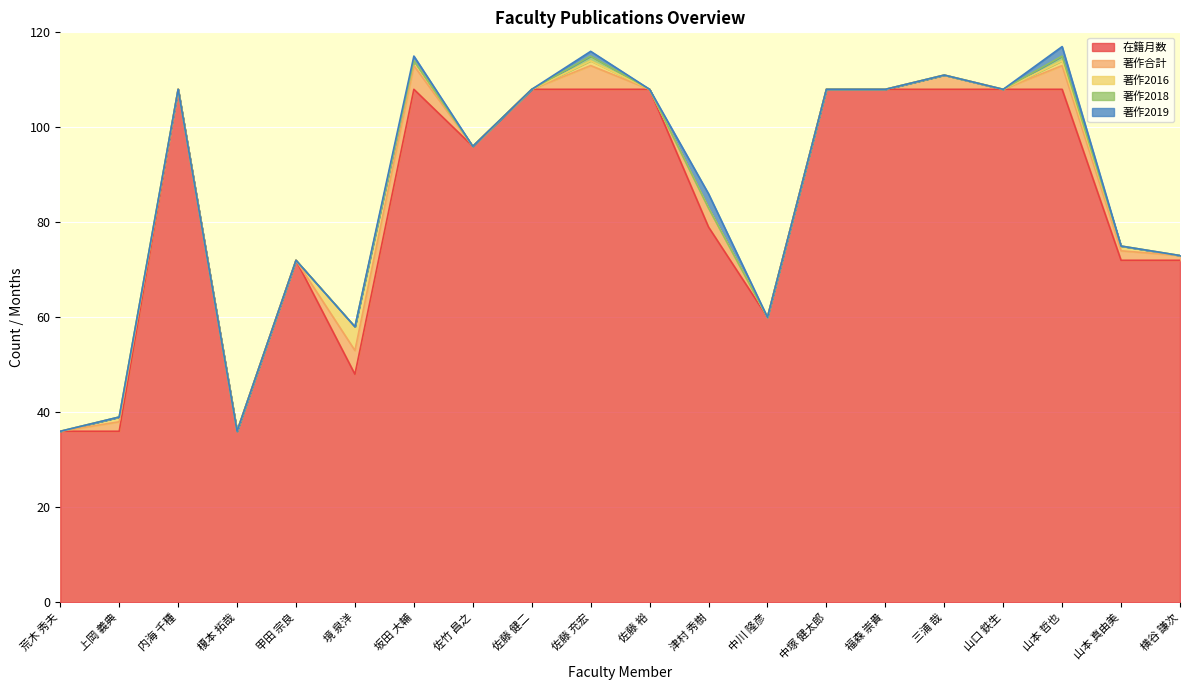

How many lines are shown in the chart?

5